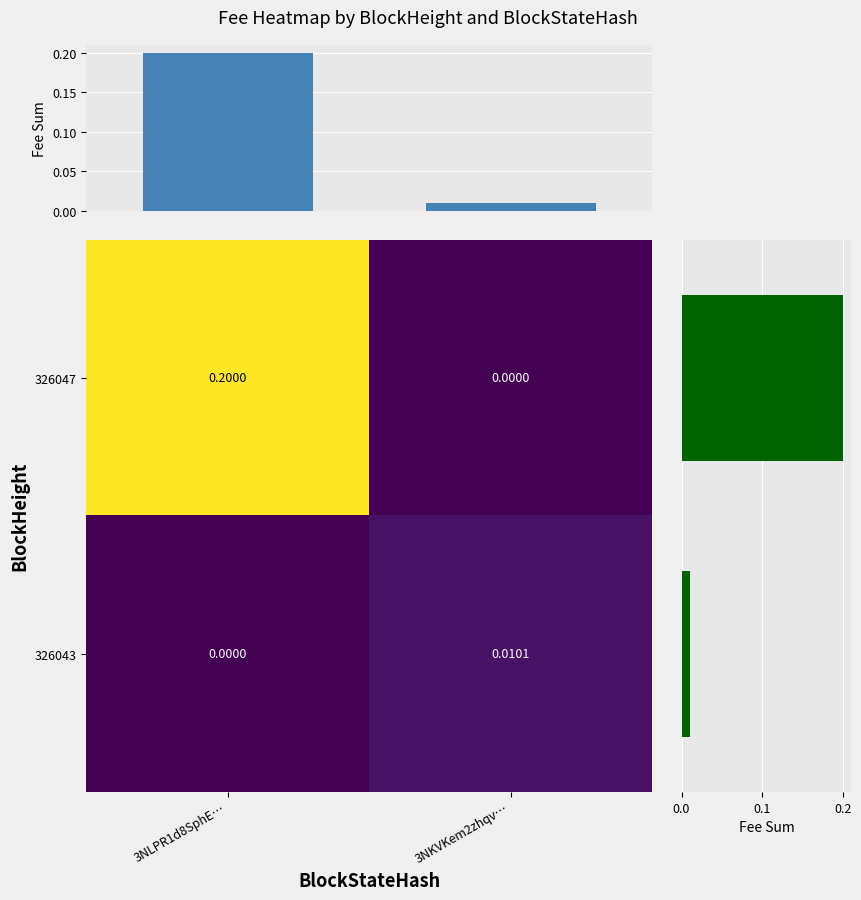

Reading left to right, transcribe all the data shown in this chart.

326047: 3NLPR1d8SphE…=0.2	3NKVKem2zhqv…=0.0
326043: 3NLPR1d8SphE…=0.0	3NKVKem2zhqv…=0.0